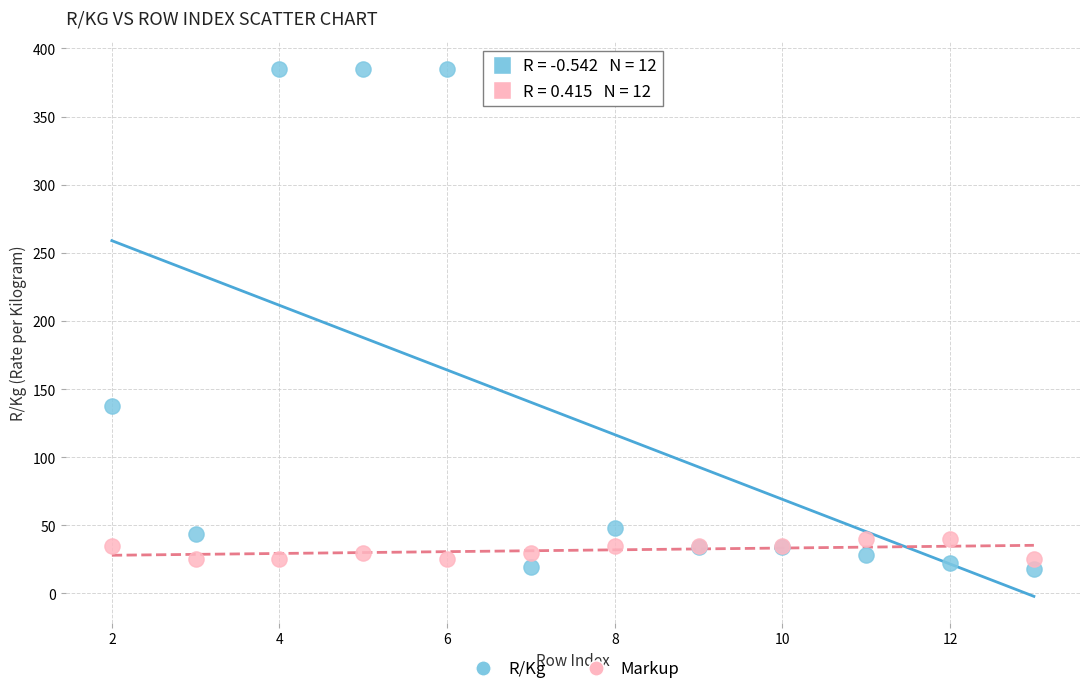

What are all the series names shown in the legend?

R/Kg, Markup